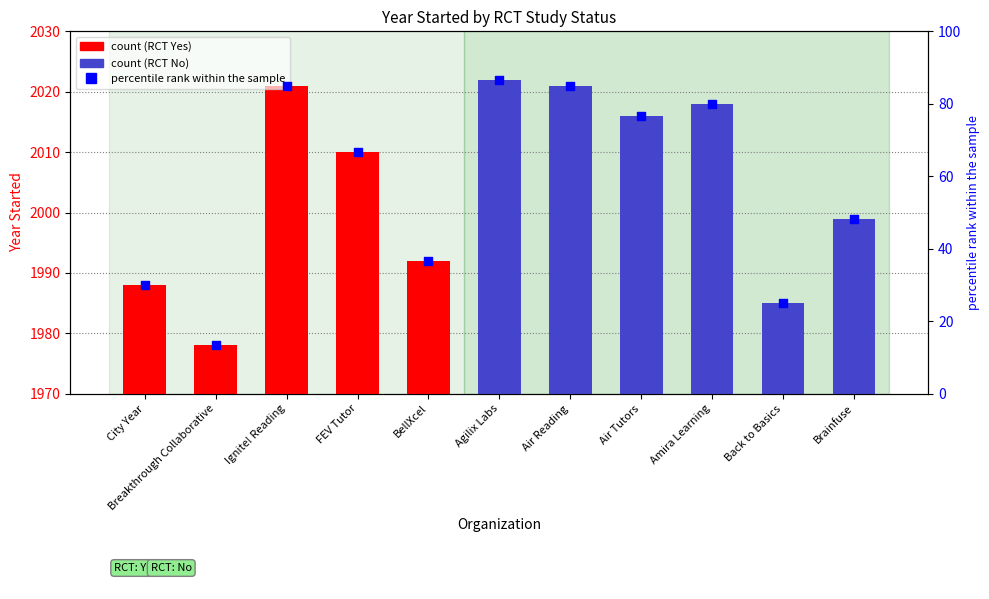

Between FEV Tutor and Ignite! Reading, which is larger?

Ignite! Reading